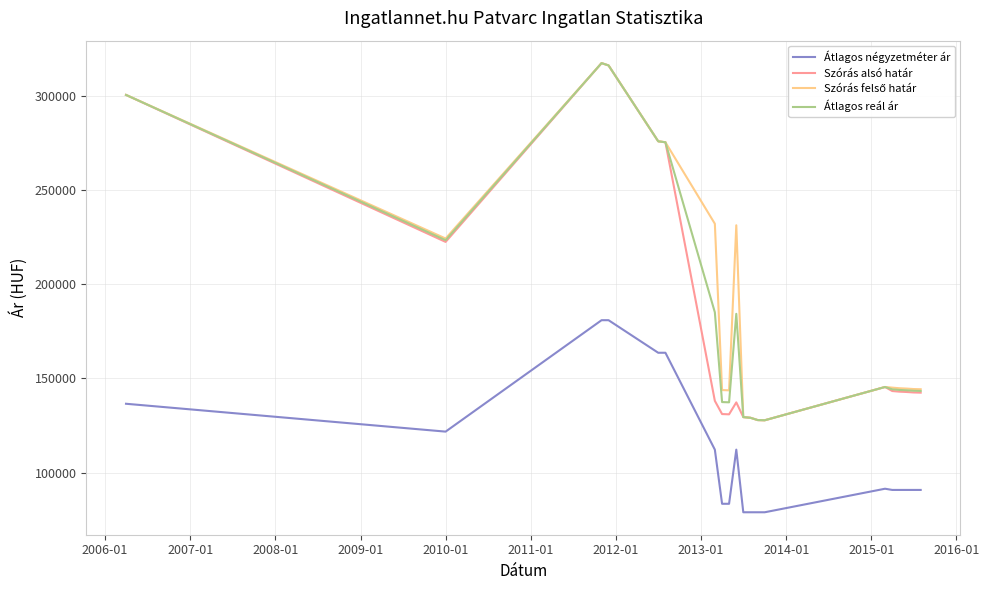

What is the maximum value shown in the chart?

317314